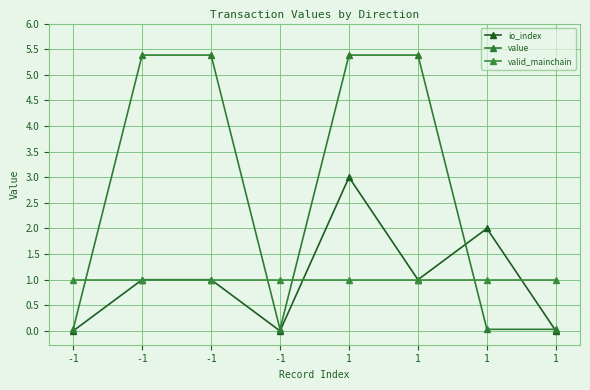

Reading right to left, list all the values displayed in this chart.

io_index: 0.0	2.0	1.0	3.0	0.0	1.0	1.0	0.0
value: 0.0	0.0	5.4	5.4	0.0	5.4	5.4	0.0
valid_mainchain: 1.0	1.0	1.0	1.0	1.0	1.0	1.0	1.0